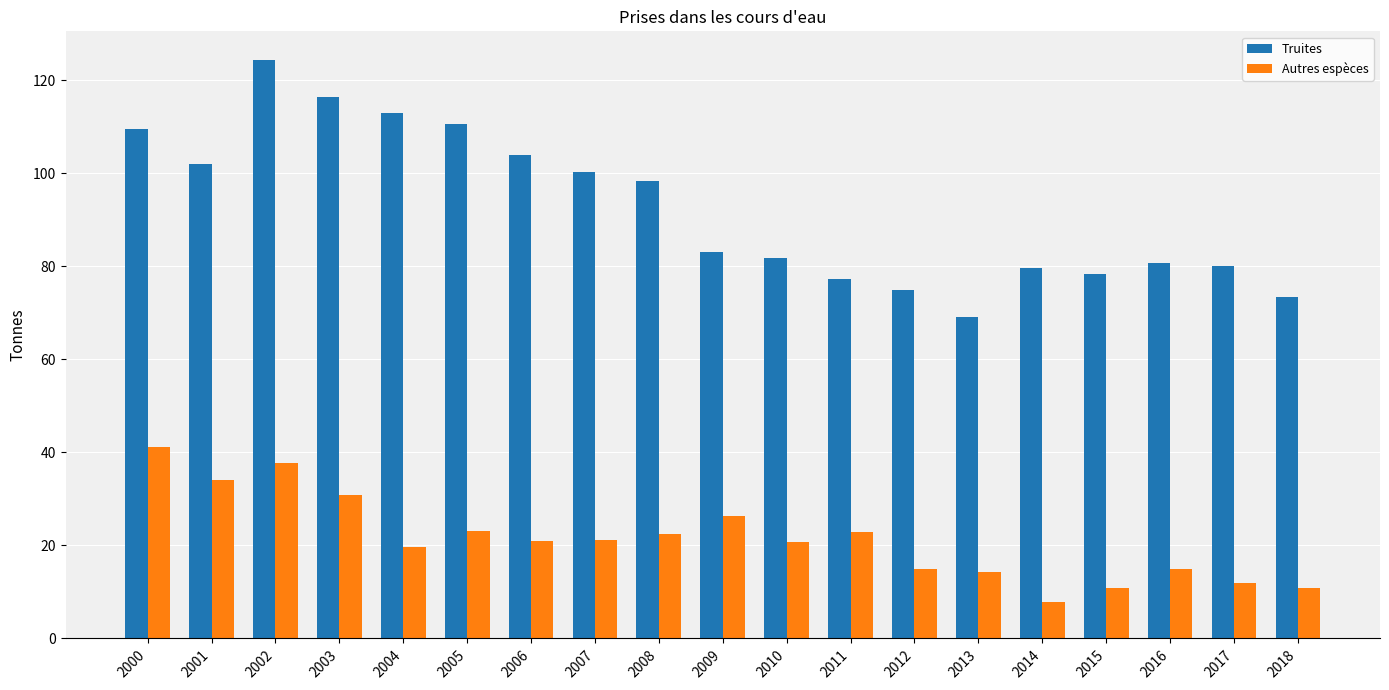

What is the difference between the highest and lowest values at 2018?

62.6